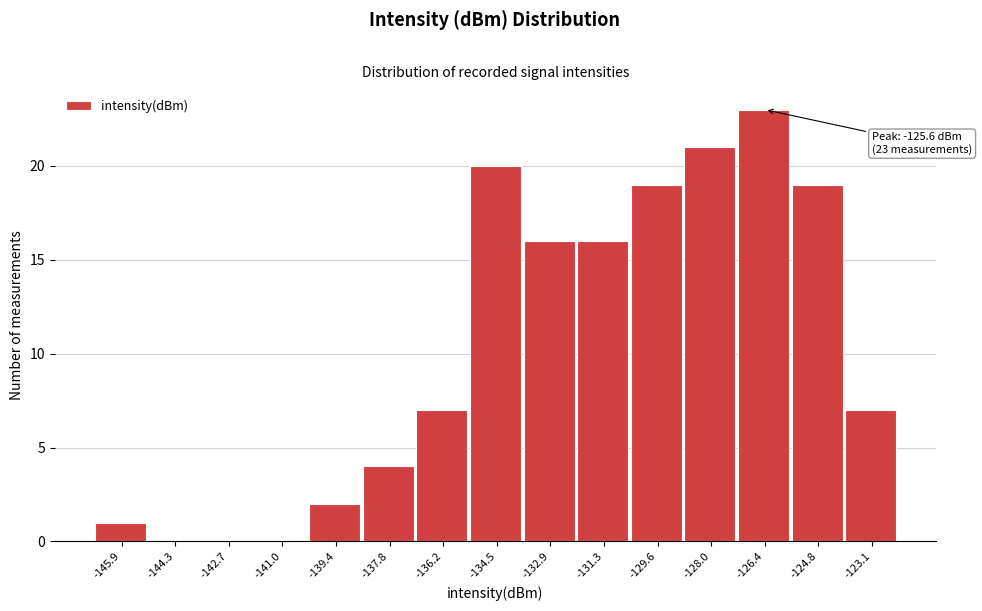

Reading left to right, what are all the values shown in this chart?

-145.9=1	-144.3=0	-142.7=0	-141.0=0	-139.4=2	-137.8=4	-136.2=7	-134.5=20	-132.9=16	-131.3=16	-129.6=19	-128.0=21	-126.4=23	-124.8=19	-123.1=7